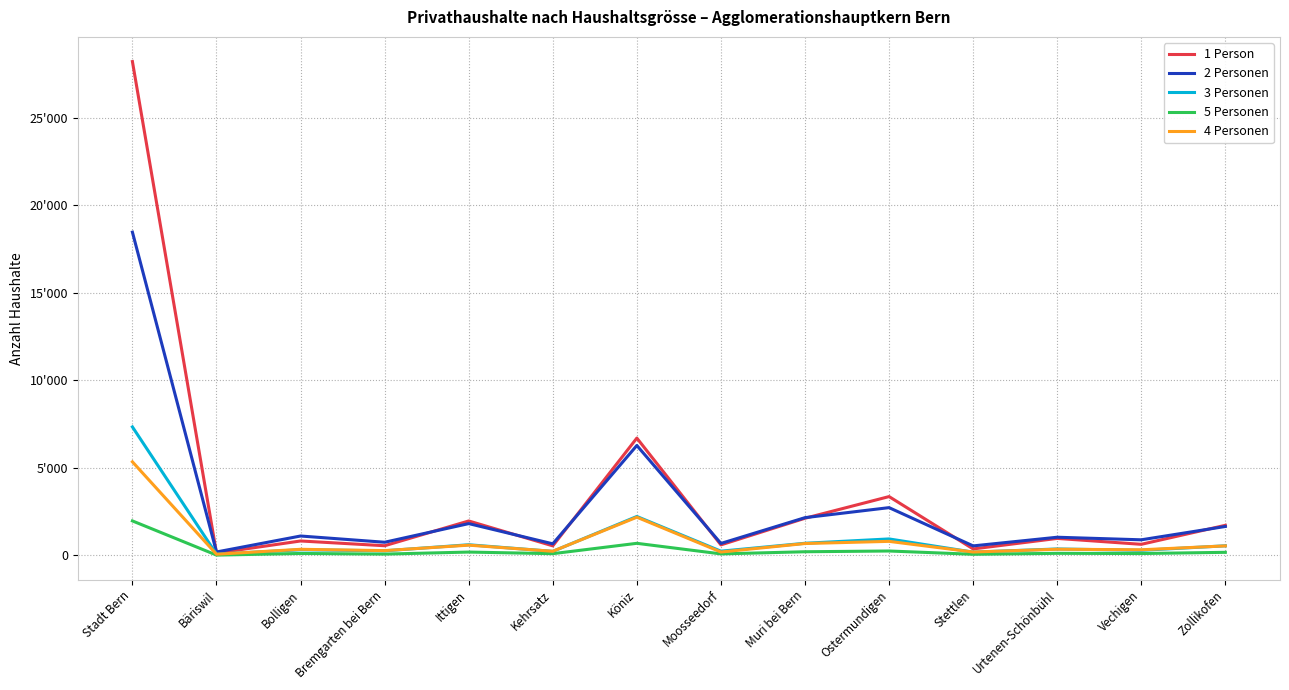

Does the chart have visible grid lines?

Yes